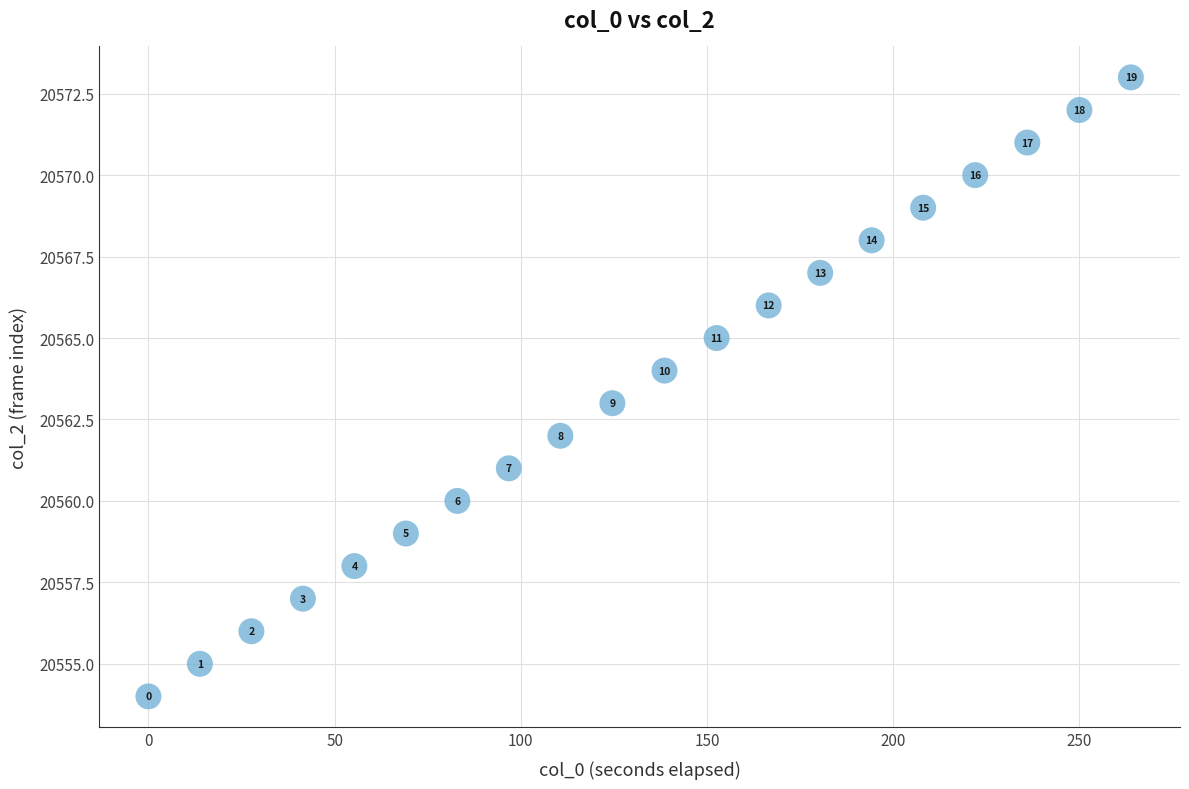

What Y value in the scatter plot is closest to 20563?

20563